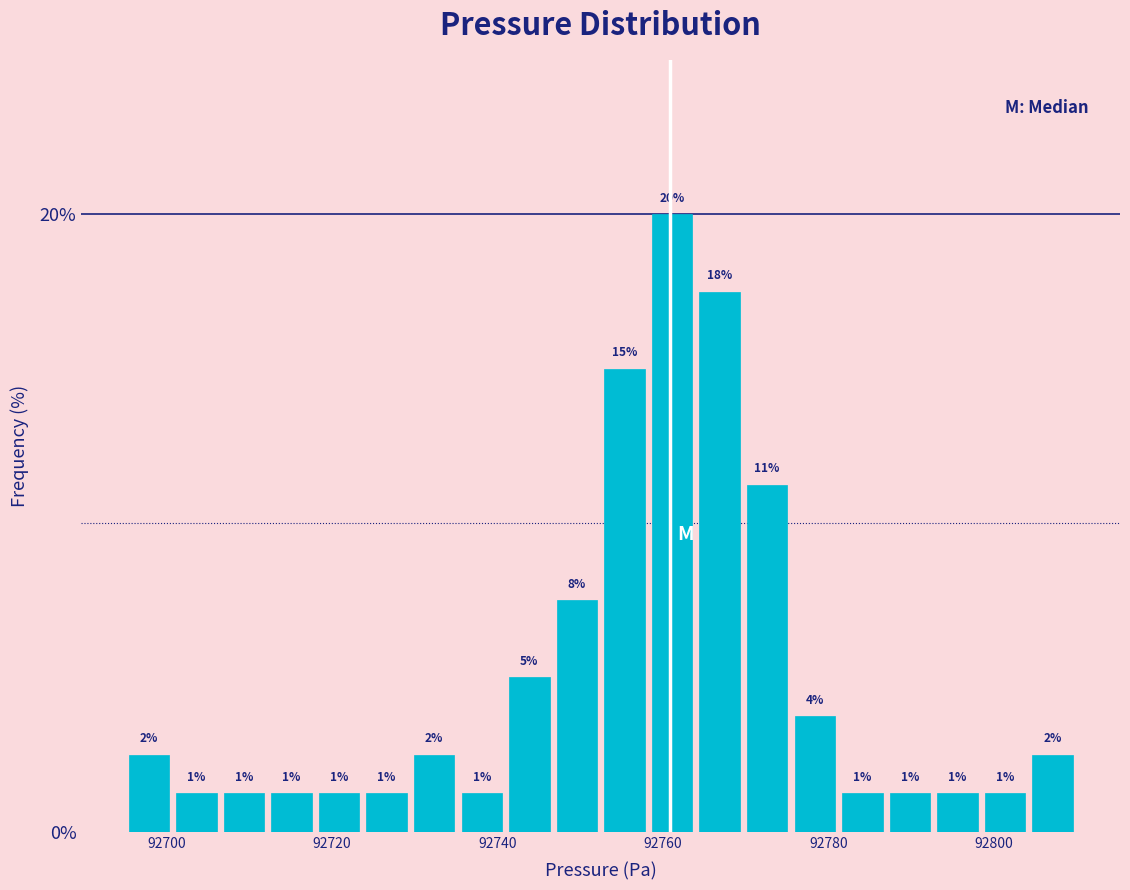

Around what value on the x-axis is the tallest bar? Give the approximate position of its centre, as read against the axis.

92762